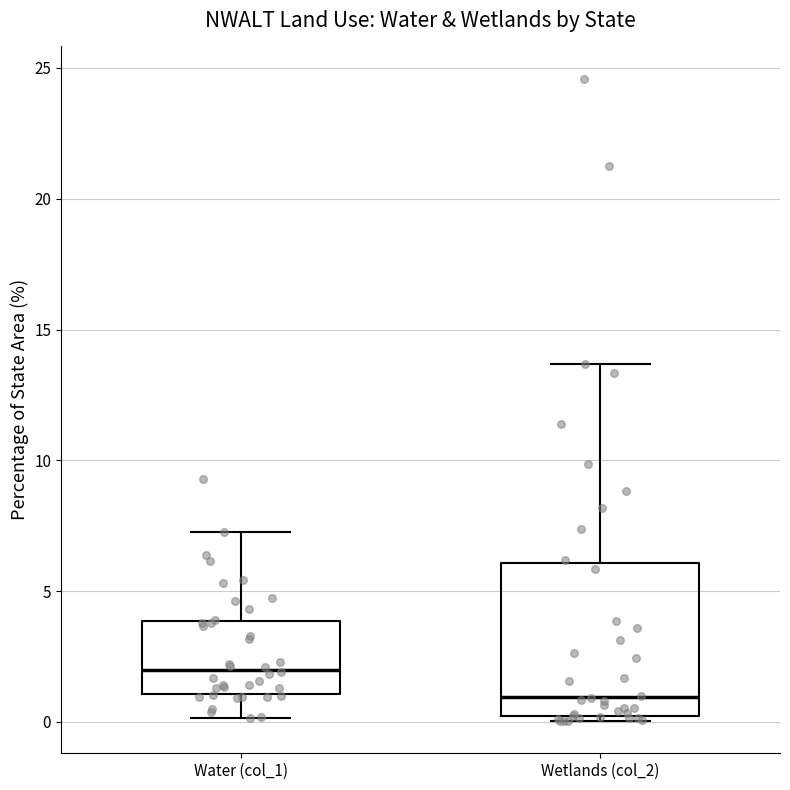

Which box is the tallest, from its lower edge to its upper edge?

Wetlands (col_2)